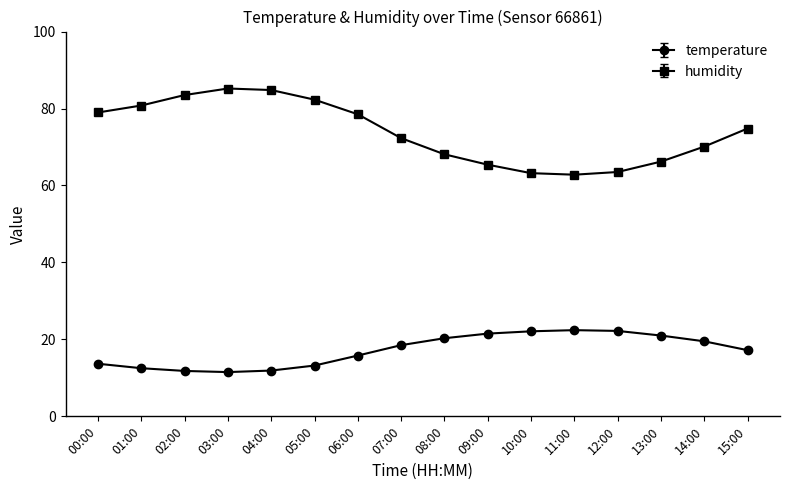

Which series has the largest range (max minus min)?

humidity